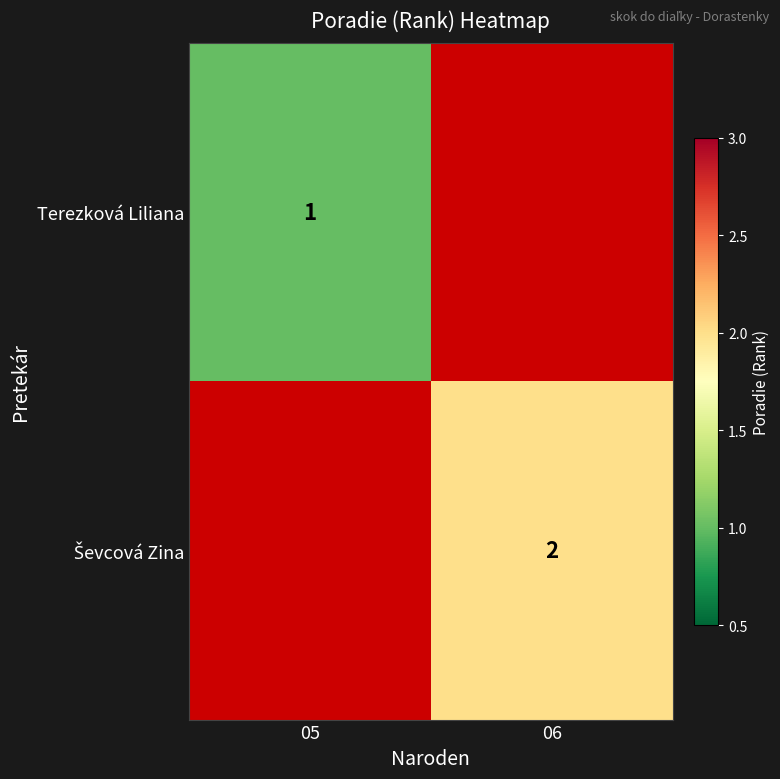

The Terezková Liliana series shows 1 at 05. True or false?

True